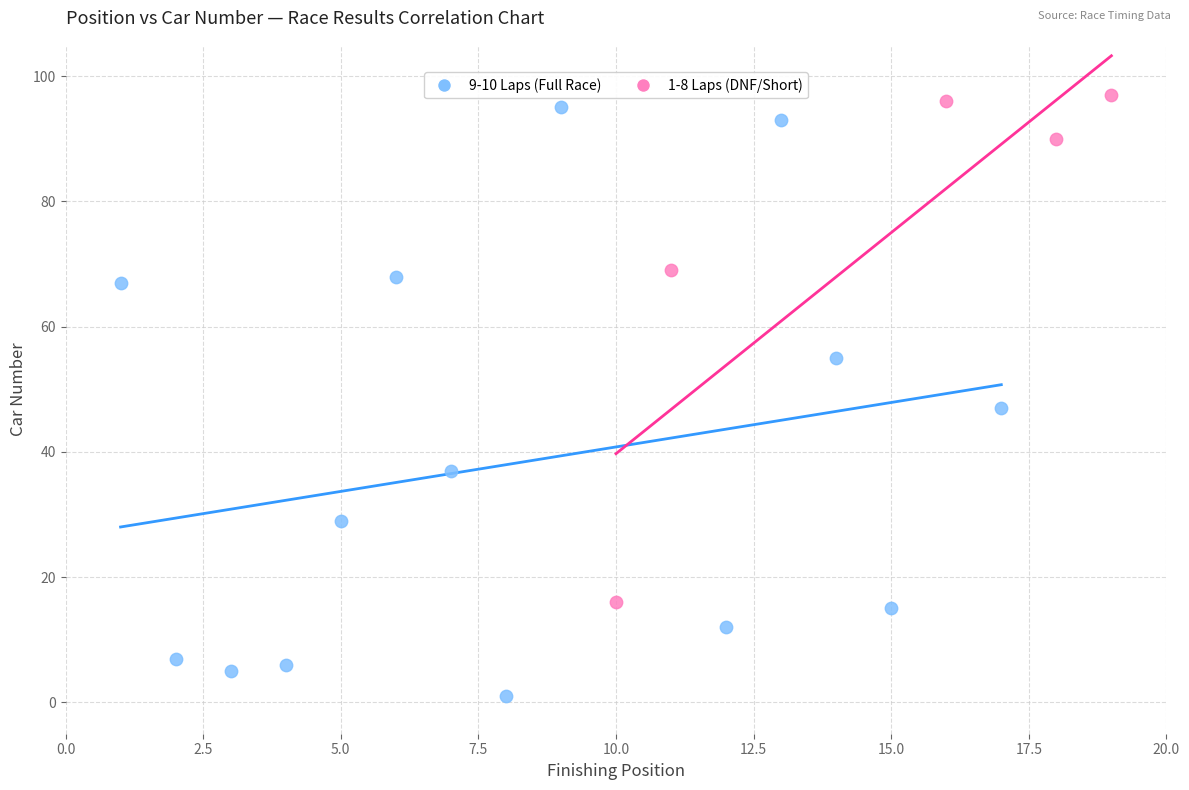

What are all the series names shown in the legend?

9-10 Laps (Full Race), 1-8 Laps (DNF/Short)